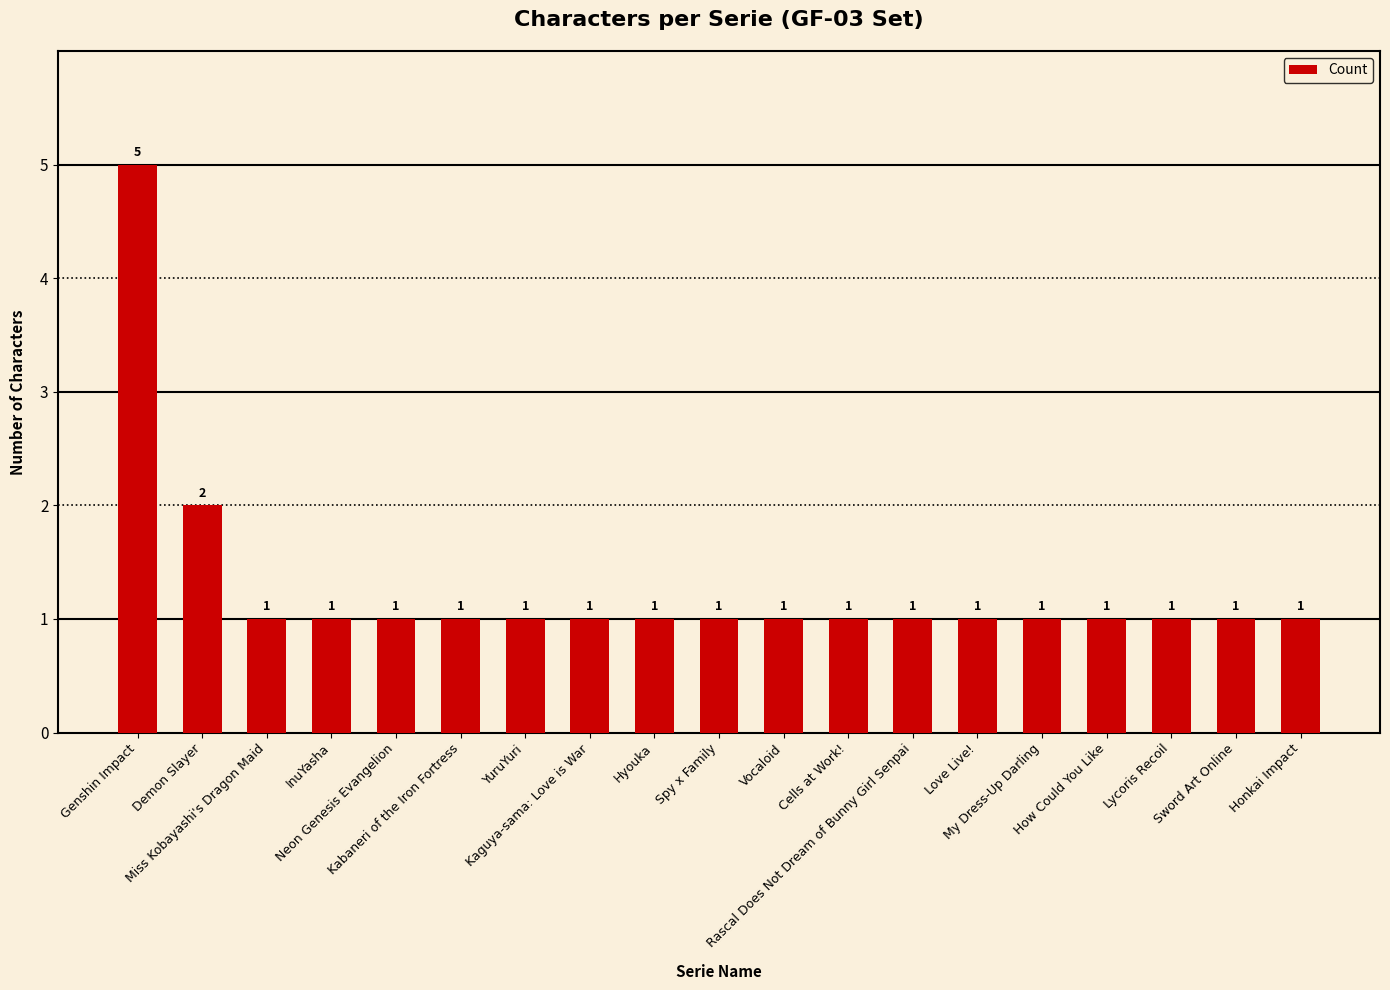

What is the minimum value shown in the chart?

1